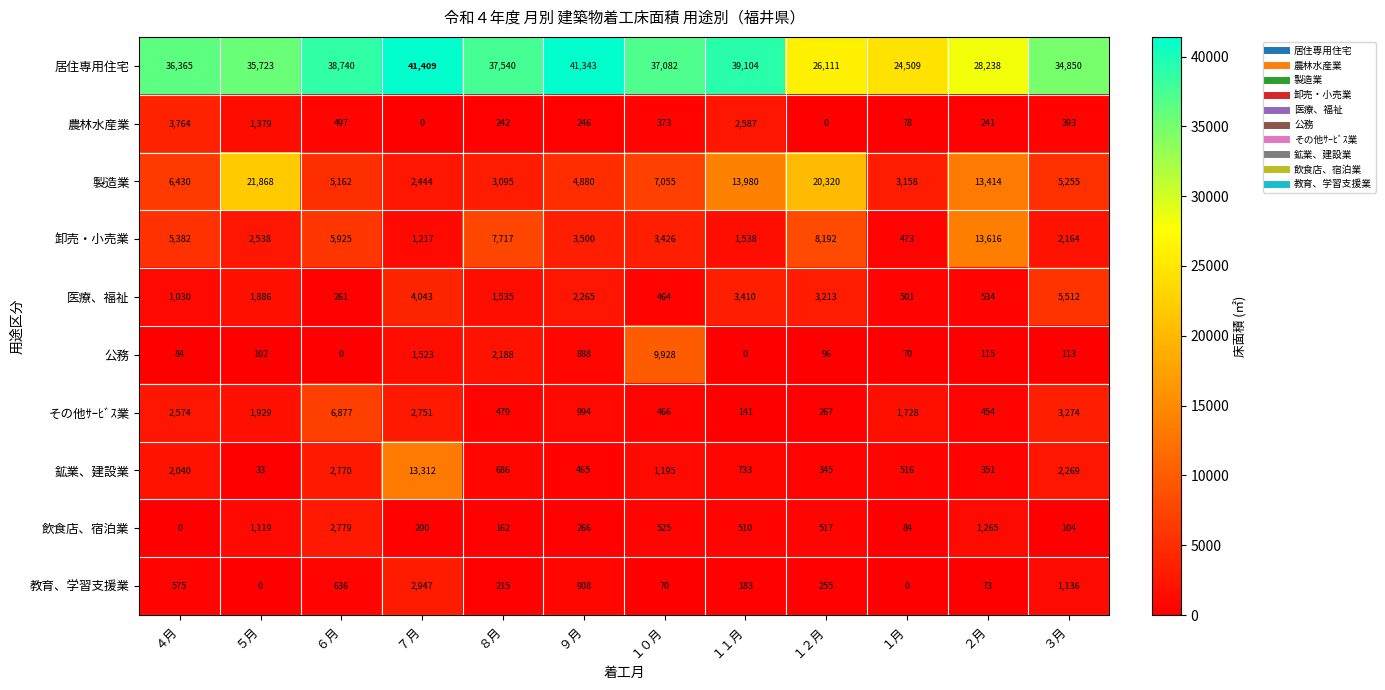

Count the number of data series in this chart.

10